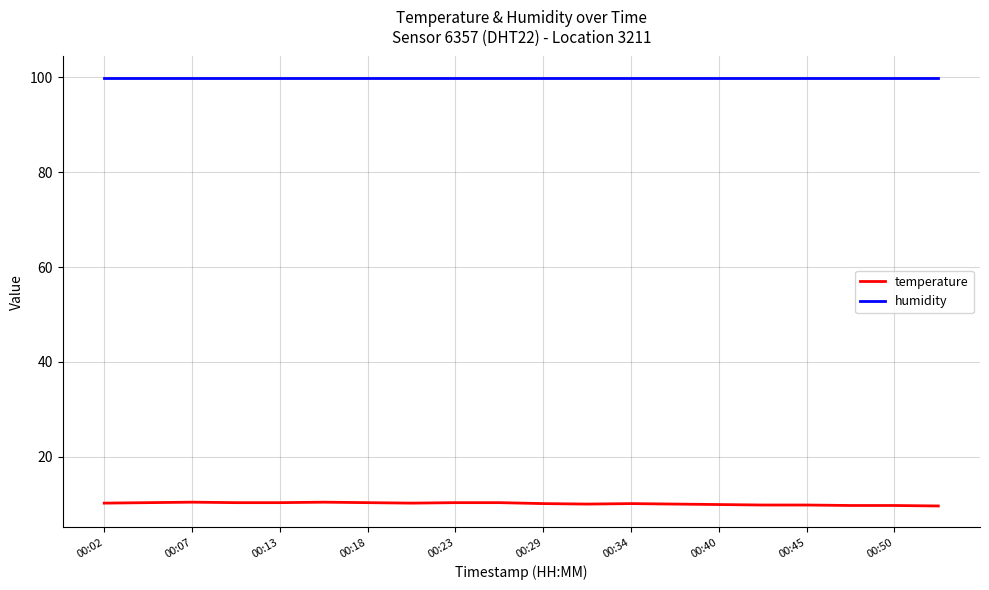

True or false: temperature and humidity intersect in this chart.

False